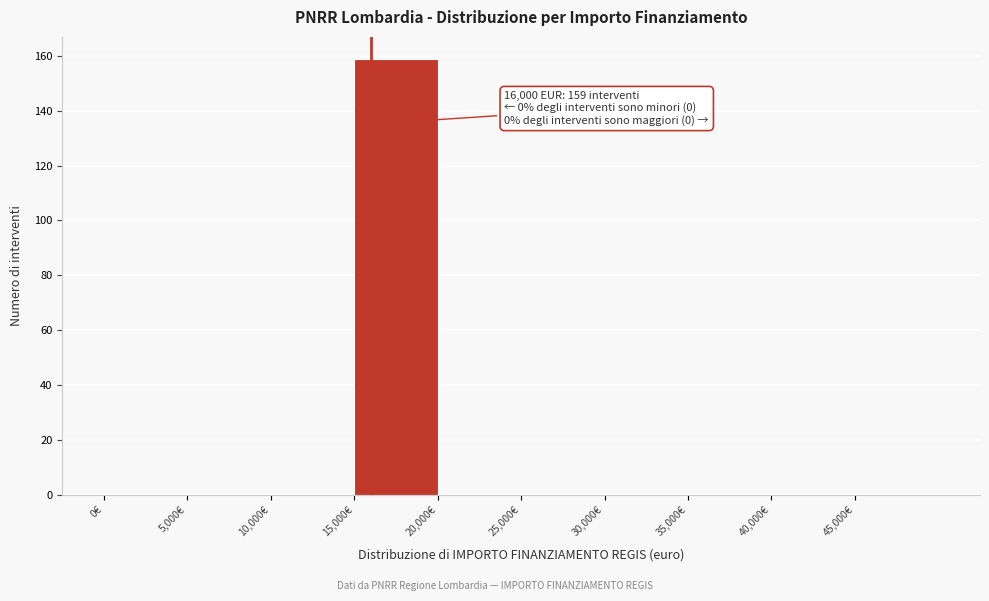

Over which range of the x-axis is the bar tallest?

15000 to 20000